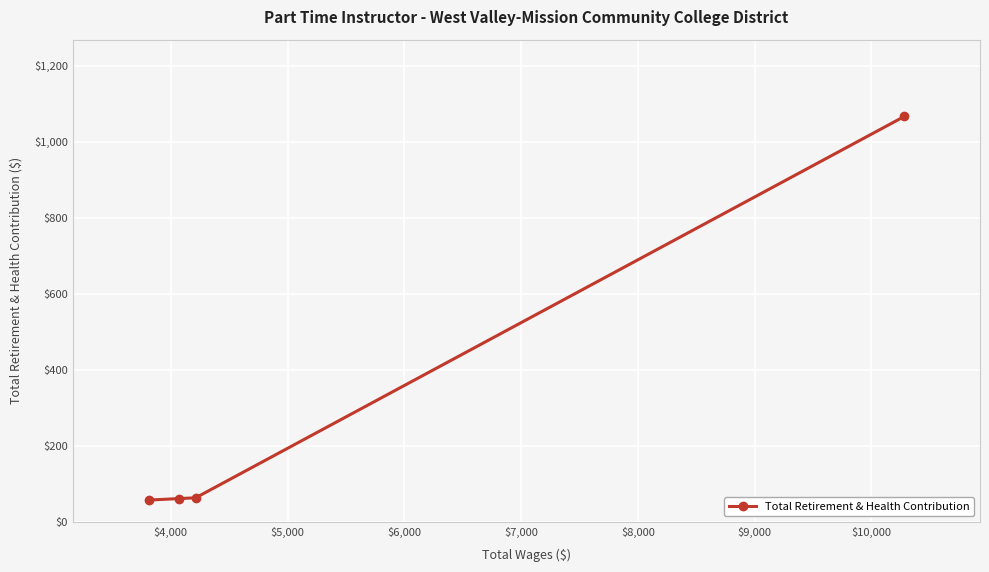

What is the greatest value displayed?

1067